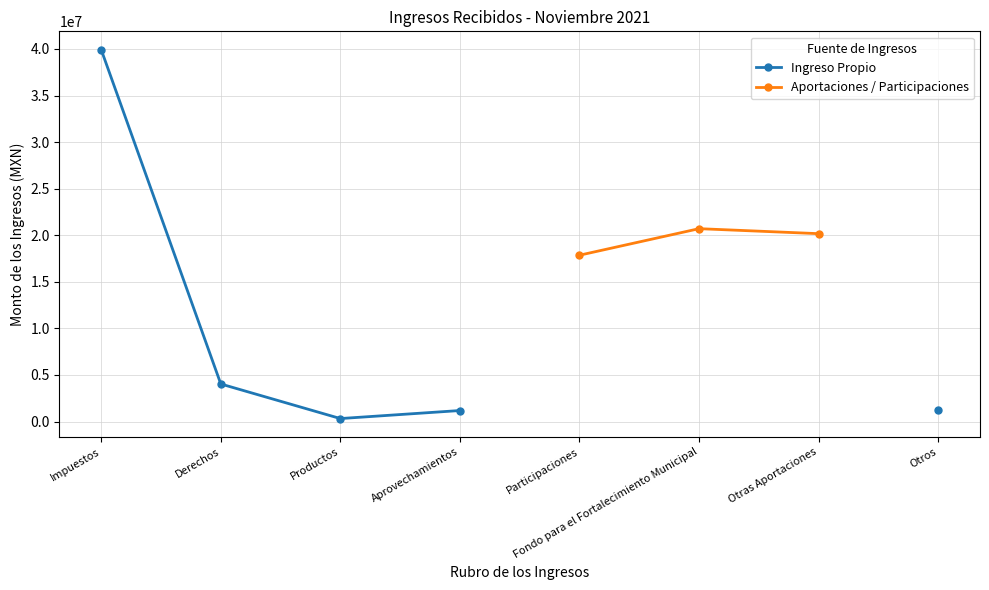

At how many categories does at least one series exceed 37577833?

1